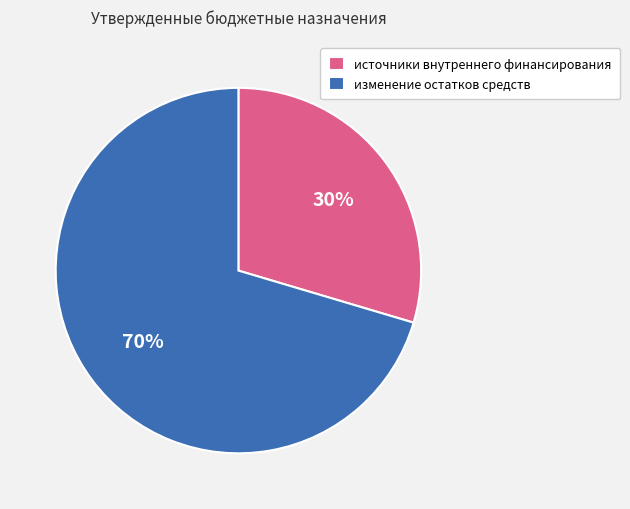

To the nearest percent, what is the average slice percentage?

50%